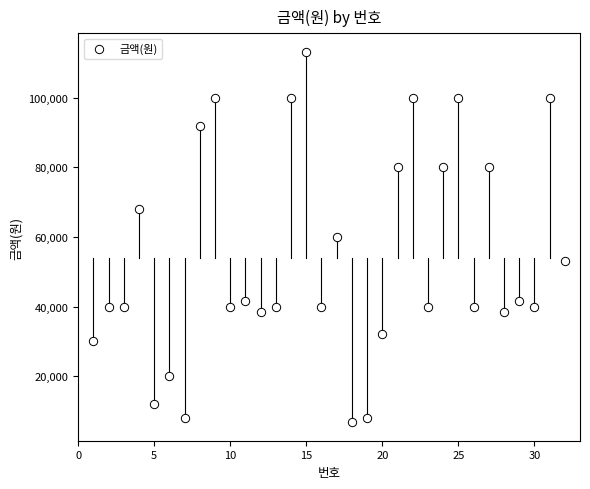

What is the range of X values (max minus min)?

31